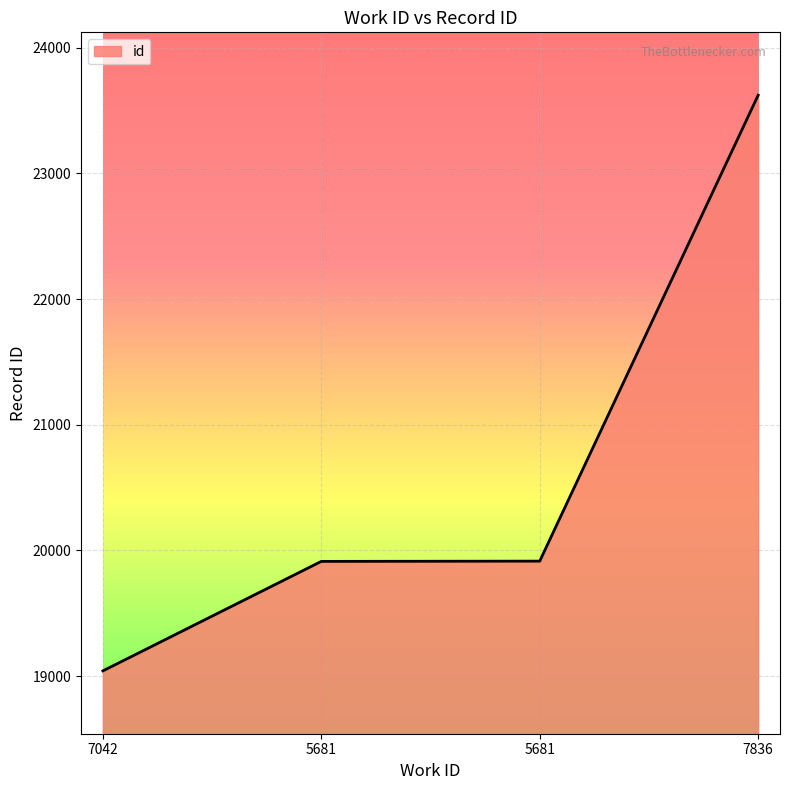

How many lines are shown in the chart?

1